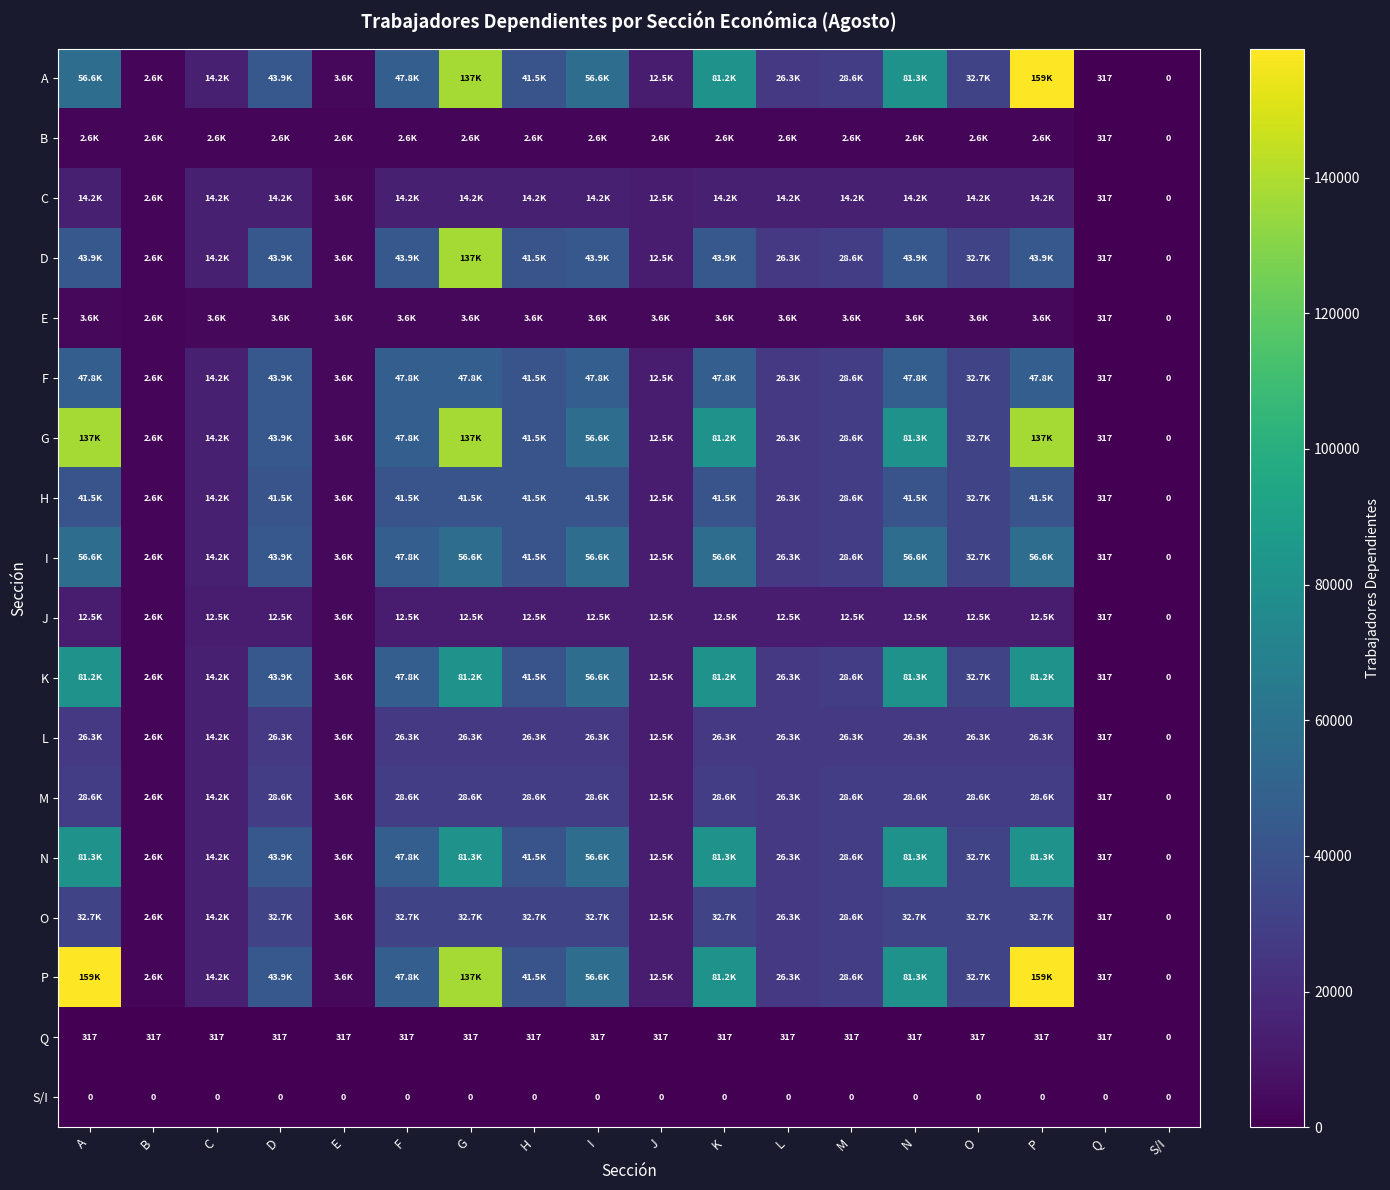

How many categories are shown in the chart?

18